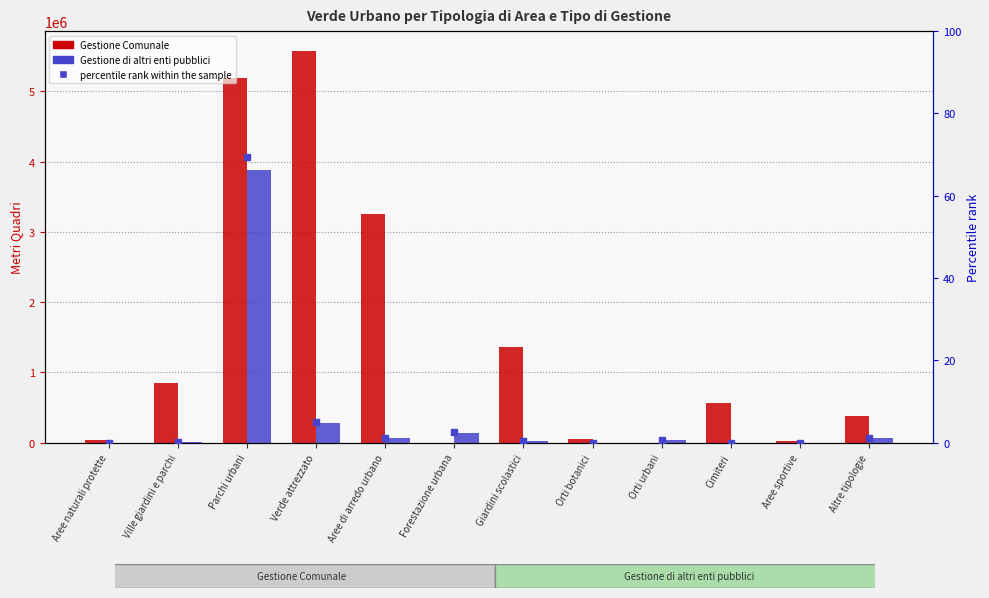

List the series in order of their overall mean, highest first.

Gestione Comunale, Gestione di altri enti pubblici, percentile rank within the sample